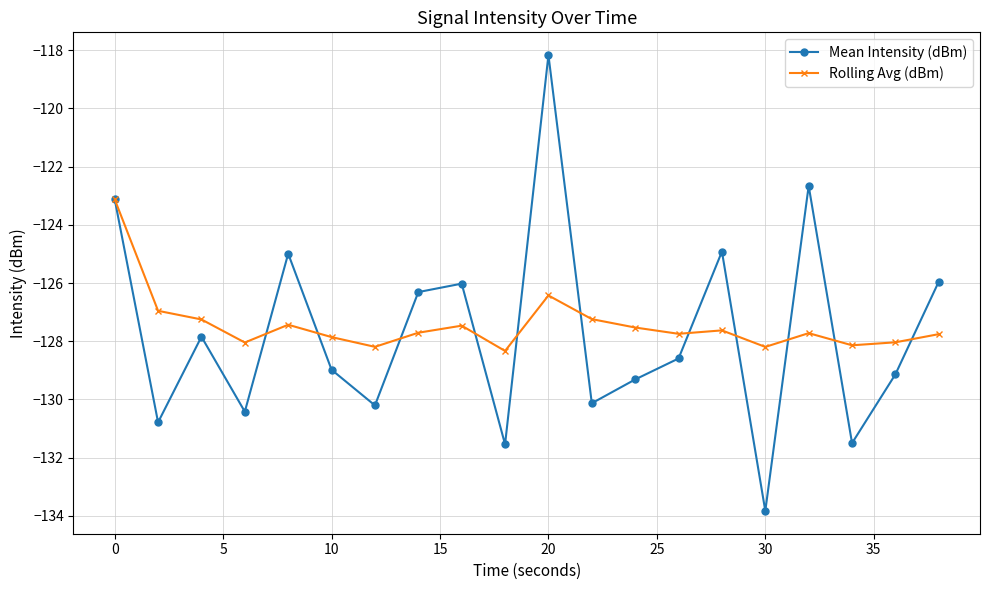

What is the minimum value for Rolling Avg (dBm)?

-128.3